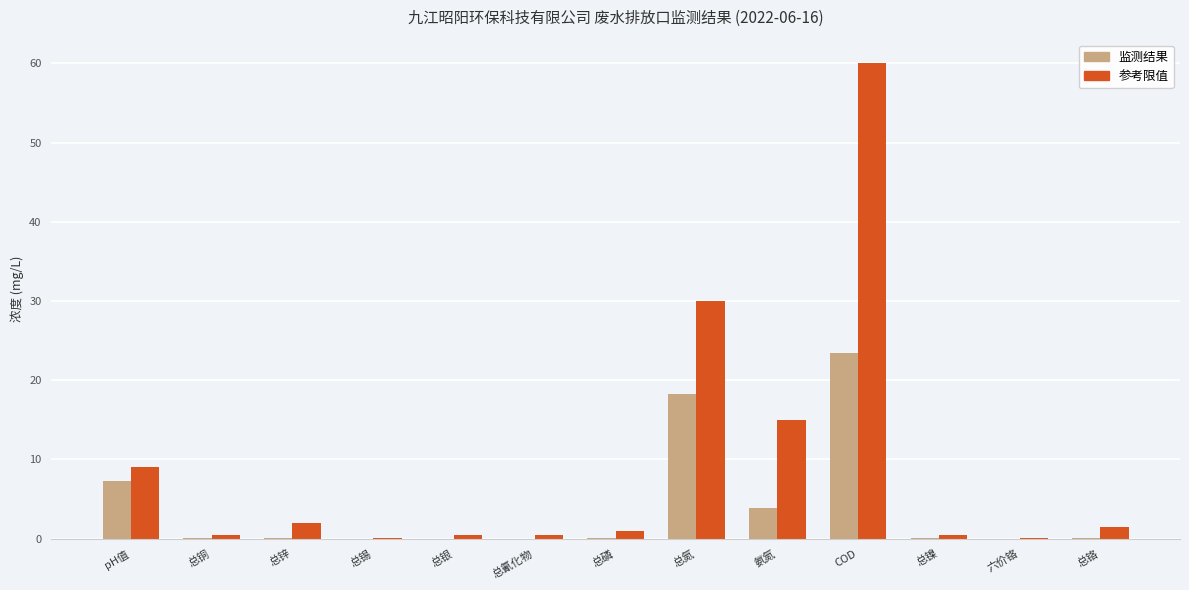

What value does the 参考限值 series have at pH值?

9.0